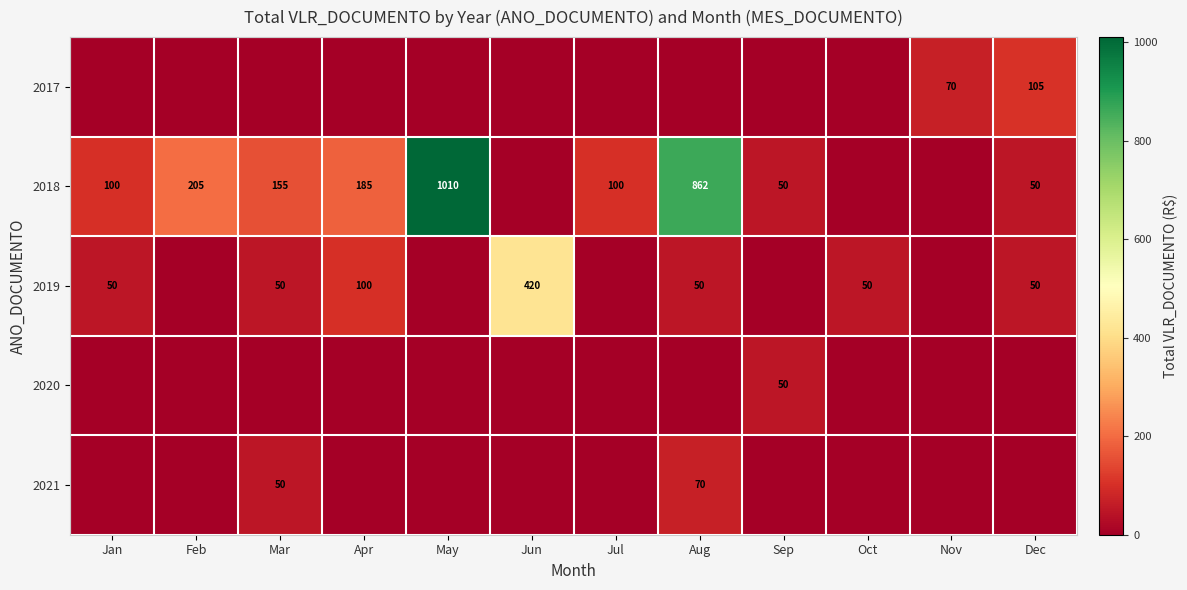

The value of 2019 at Mar is 65. True or false?

False